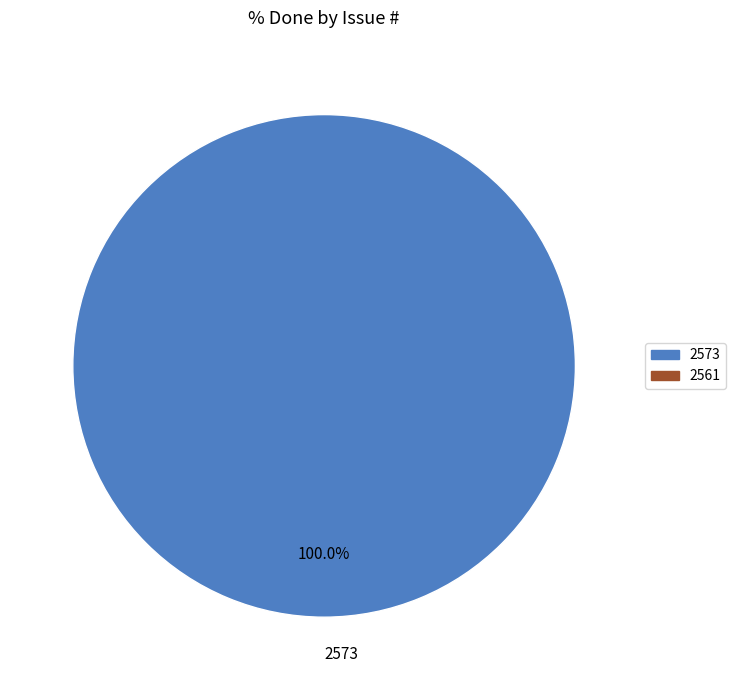

Rank the categories by value from highest to lowest.

2573